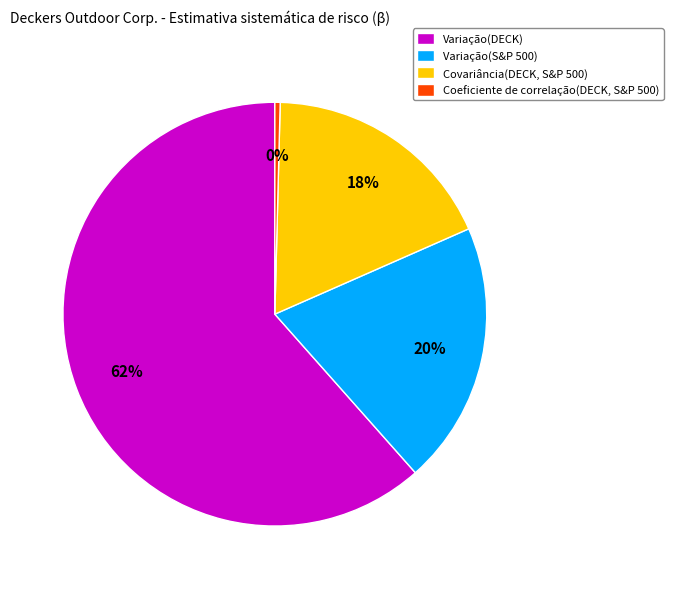

Is it true that Variação(S&P 500) is 20% of the pie?

True